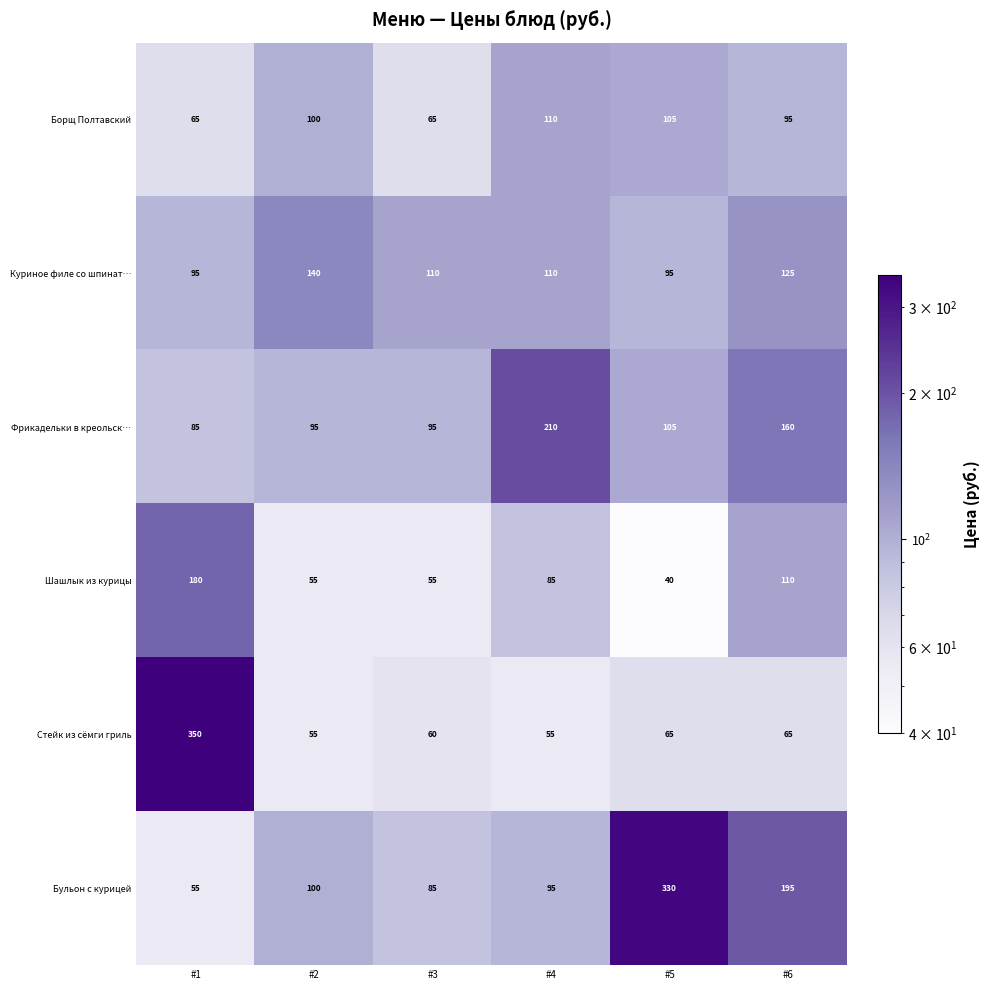

What is the minimum value shown in the chart?

40